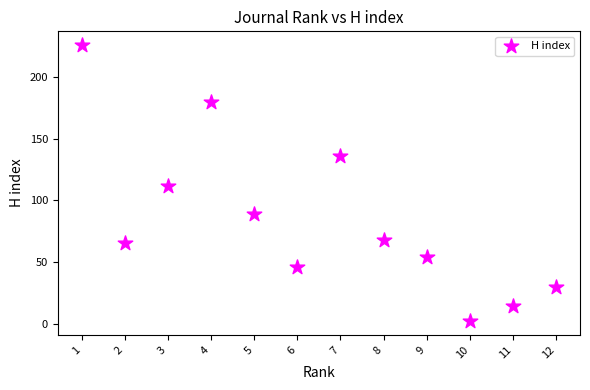

What is the range of X values (max minus min)?

11